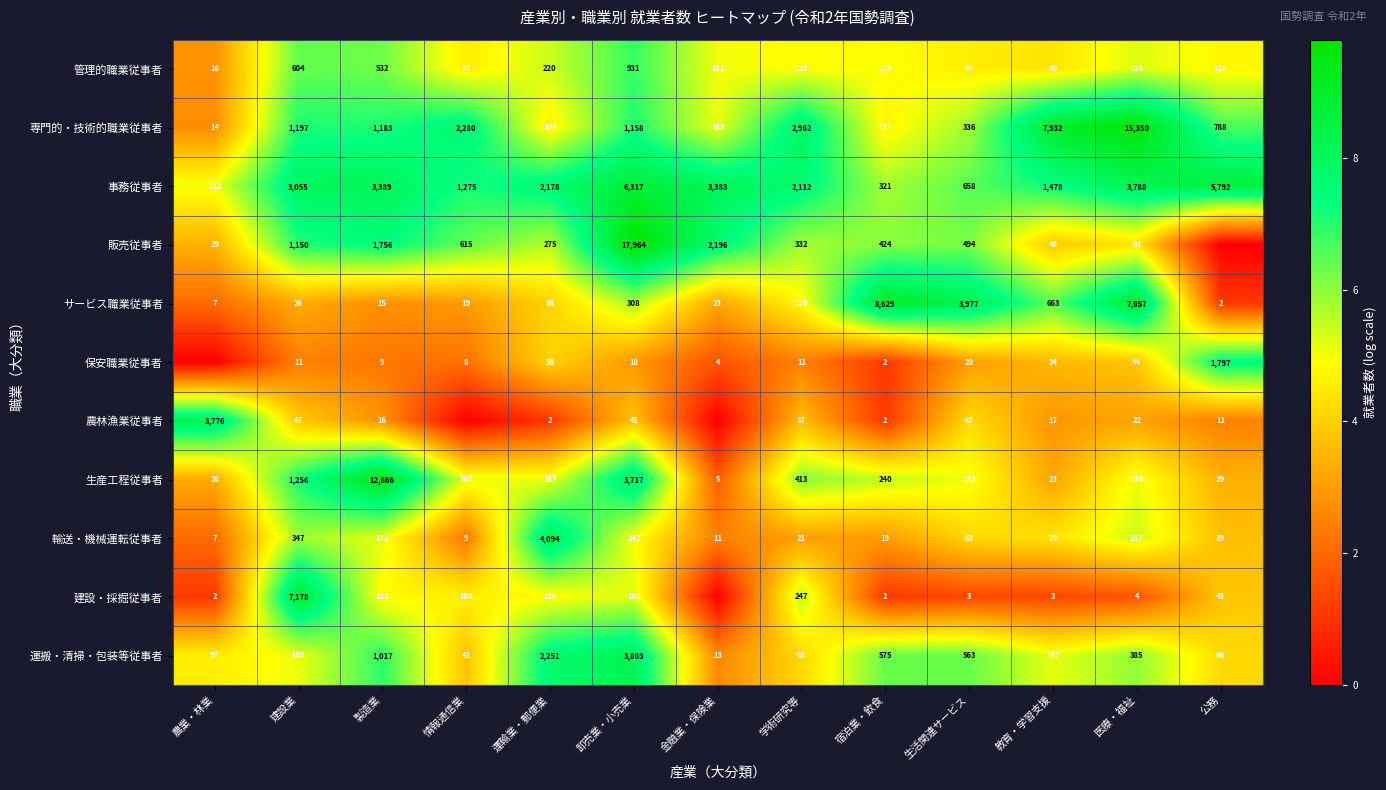

Rank the categories by 建設・採掘従事者 value from highest to lowest.

建設業, 学術研究等, 卸売業・小売業, 運輸業・郵便業, 製造業, 情報通信業, 公務, 医療・福祉, 生活関連サービス, 教育・学習支援, 農業・林業, 宿泊業・飲食, 金融業・保険業